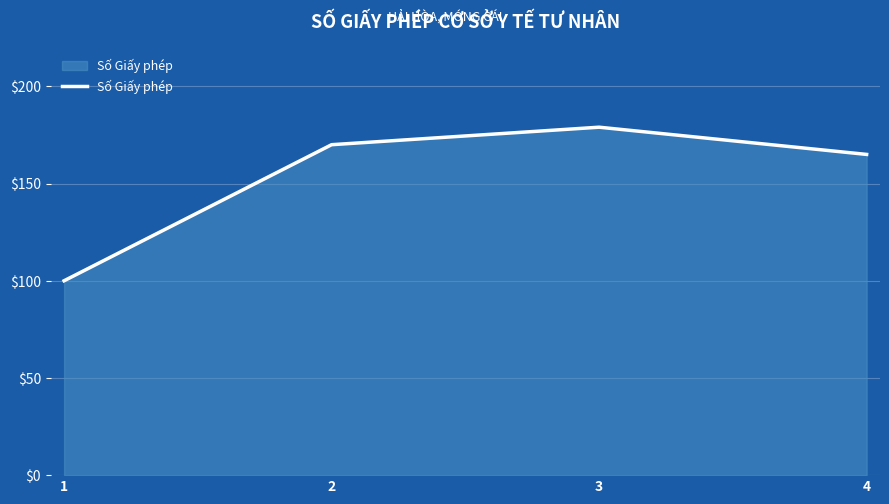

What is the difference between the values at 1 and 4?

65